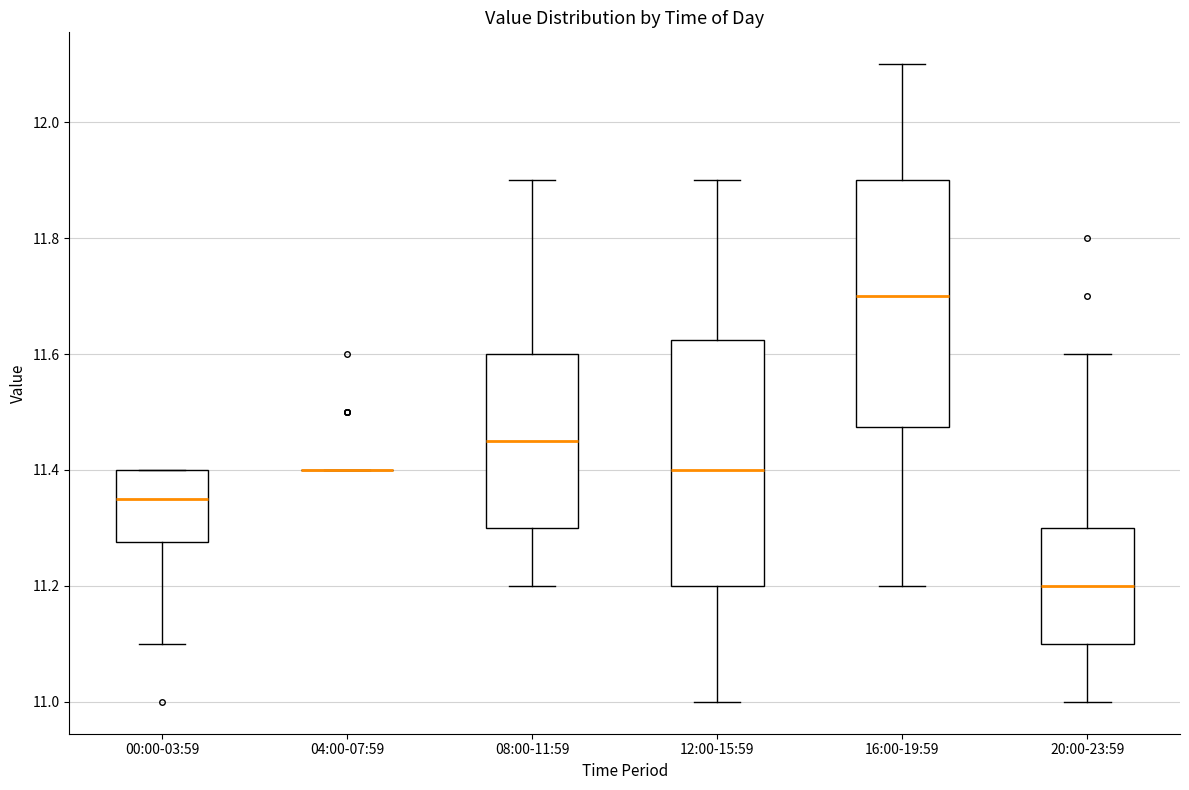

Where does the lower whisker of the box for 20:00-23:59 end on the y-axis? The values are not printed on the chart, so give them approximately, as read against the axis.

11.00